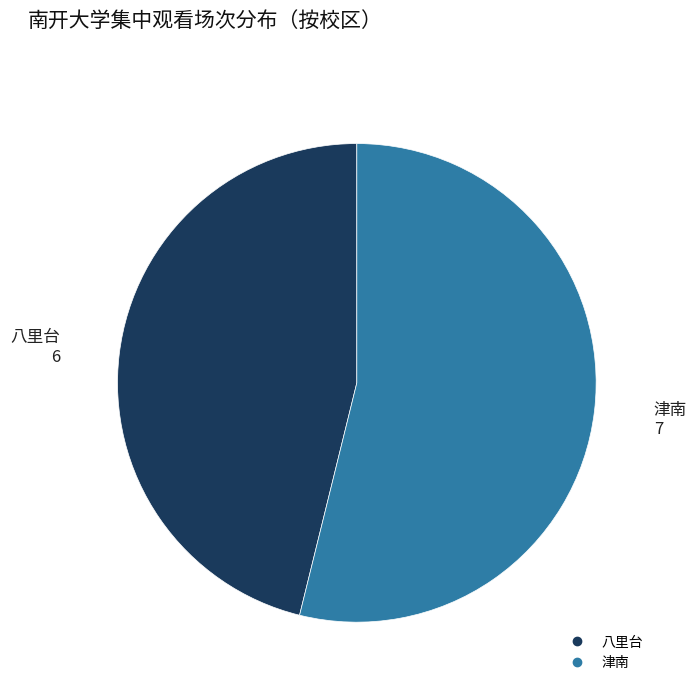

How many slices are in this pie chart?

2